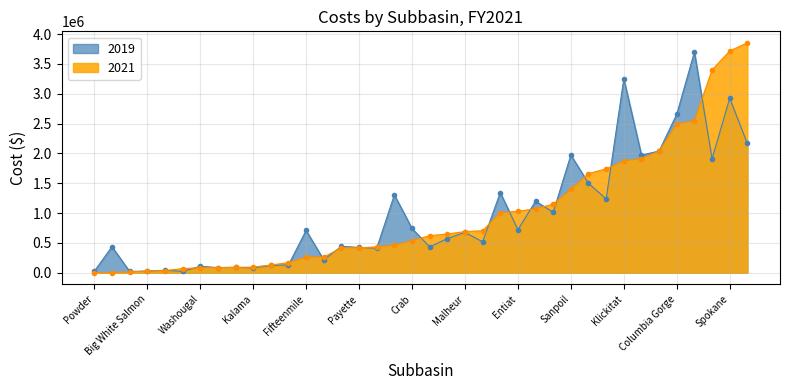

How many intersections are there between 2019 and 2021?

19